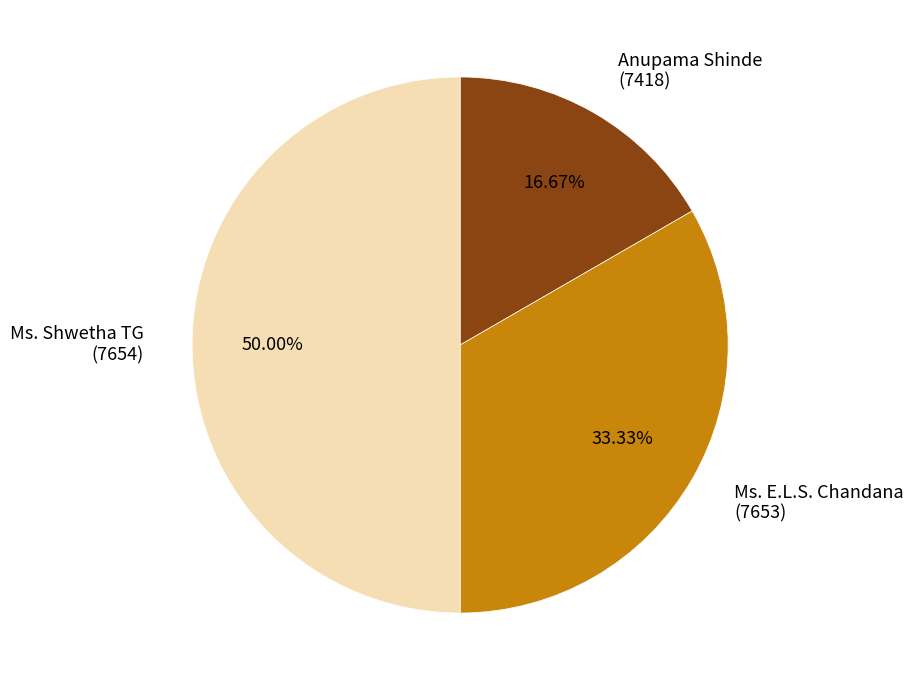

Does Anupama Shinde (7418) account for over 50% of the chart?

No